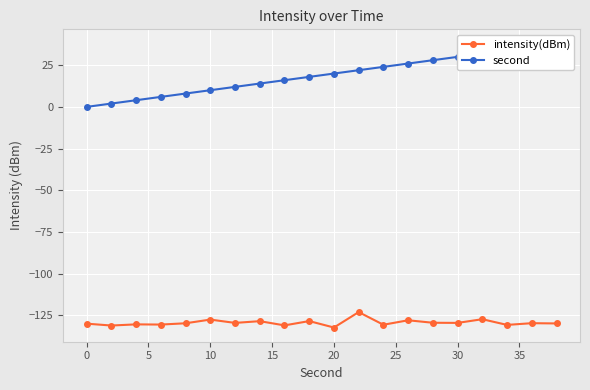

At how many categories does at least one series exceed 15?

12